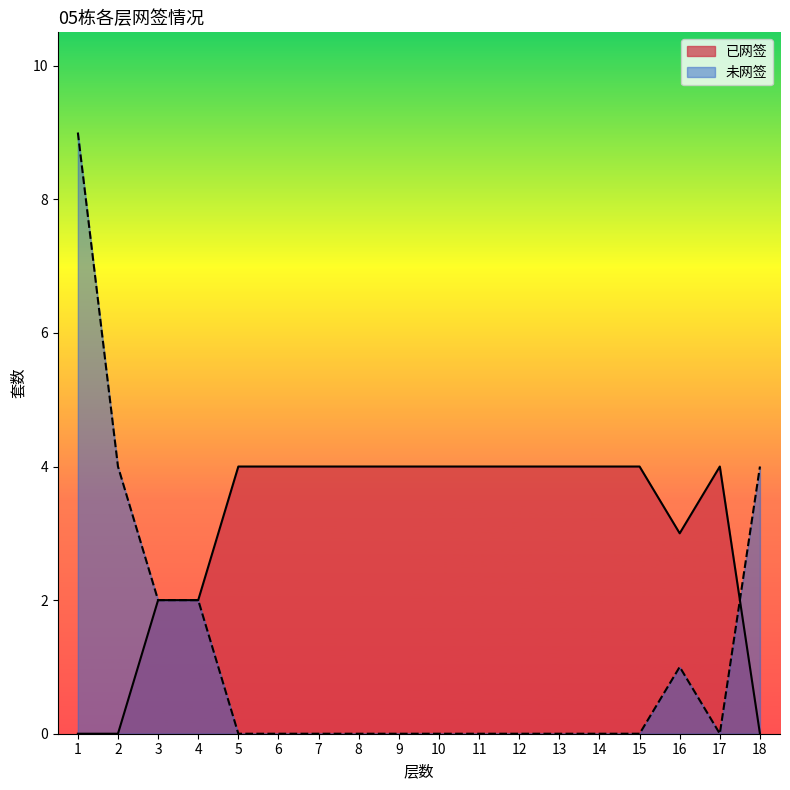

List the series in order of their peak value, highest first.

未网签, 已网签